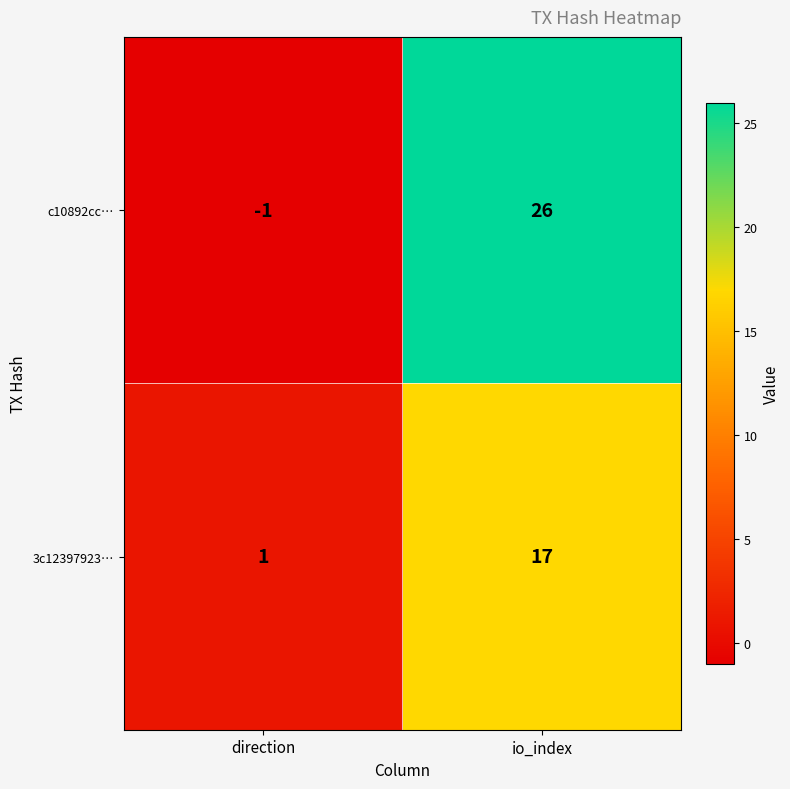

Reading left to right, list all the values displayed in this chart.

c10892cc…: direction=-1	io_index=26
3c12397923…: direction=1	io_index=17